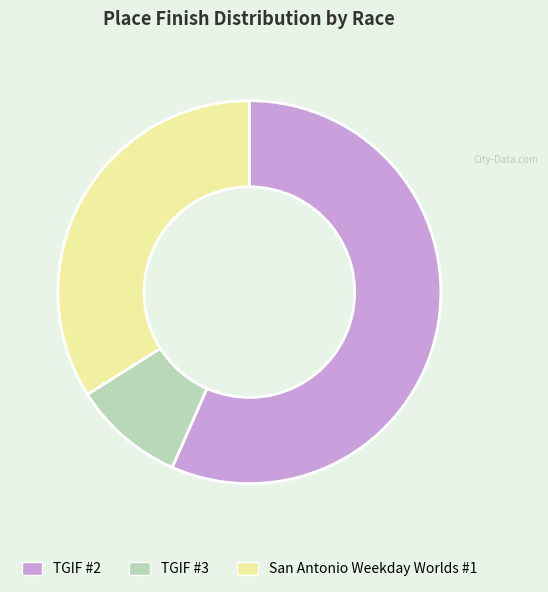

Rank the categories by value from lowest to highest.

TGIF #3, San Antonio Weekday Worlds #1, TGIF #2